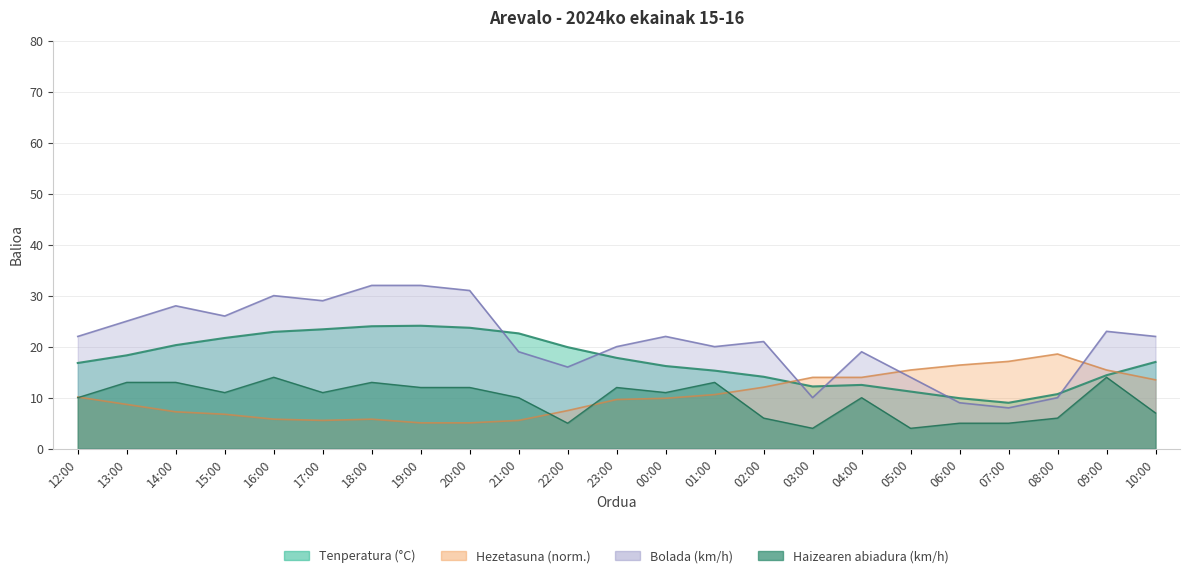

True or false: Haizearen abiadura (km/h) has a value of 5.0 at 22:00.

True